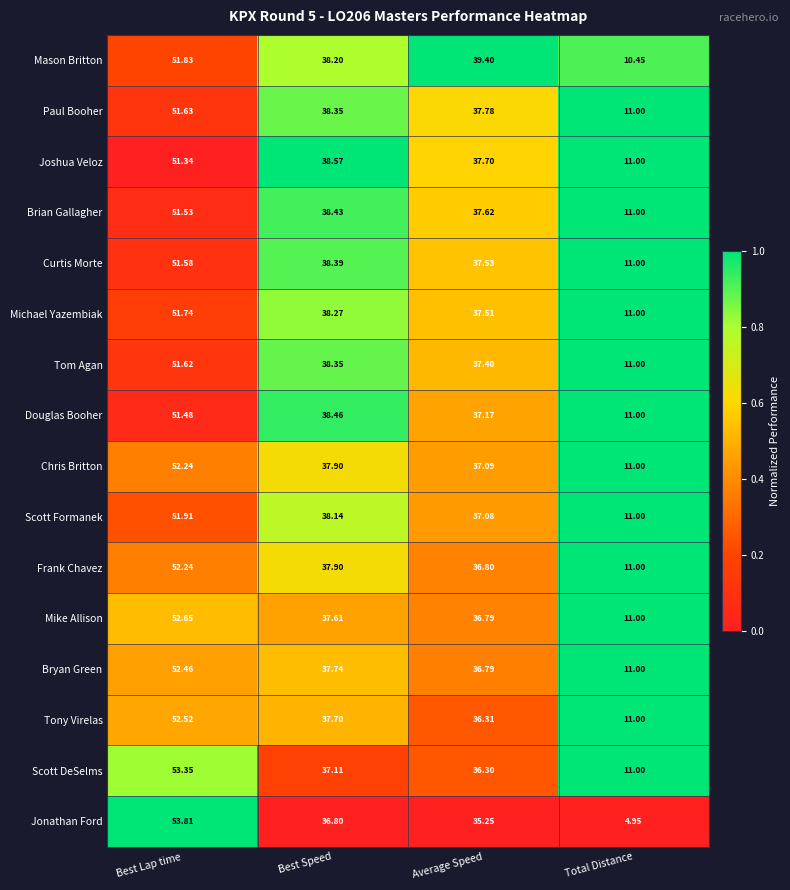

Which category has the lowest value across all series?

Total Distance